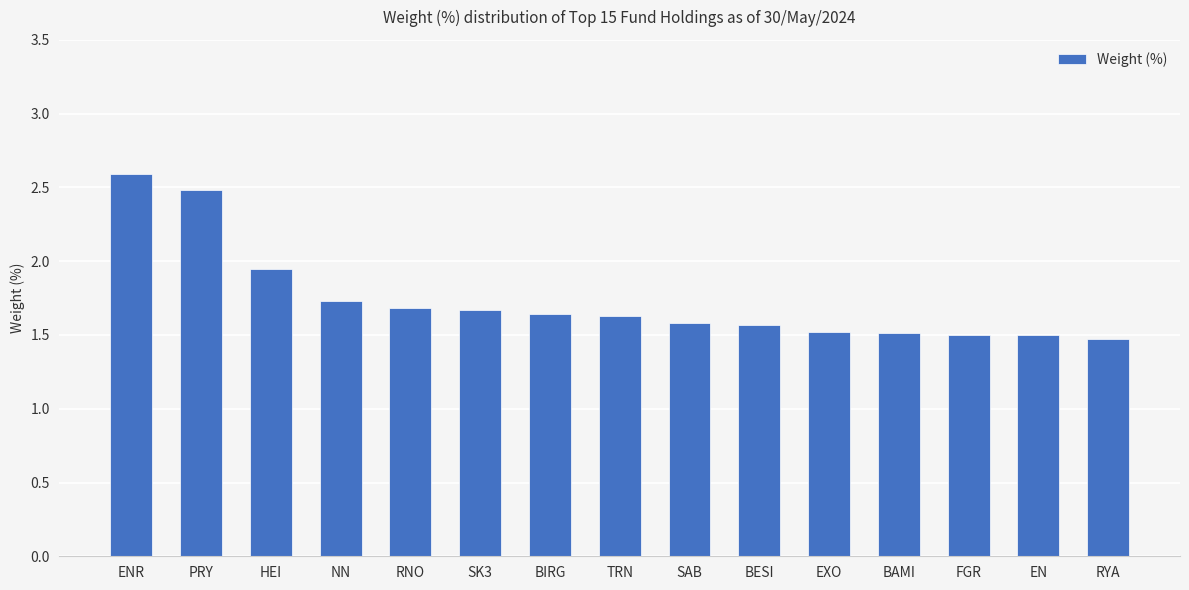

Are the bars horizontal?

No